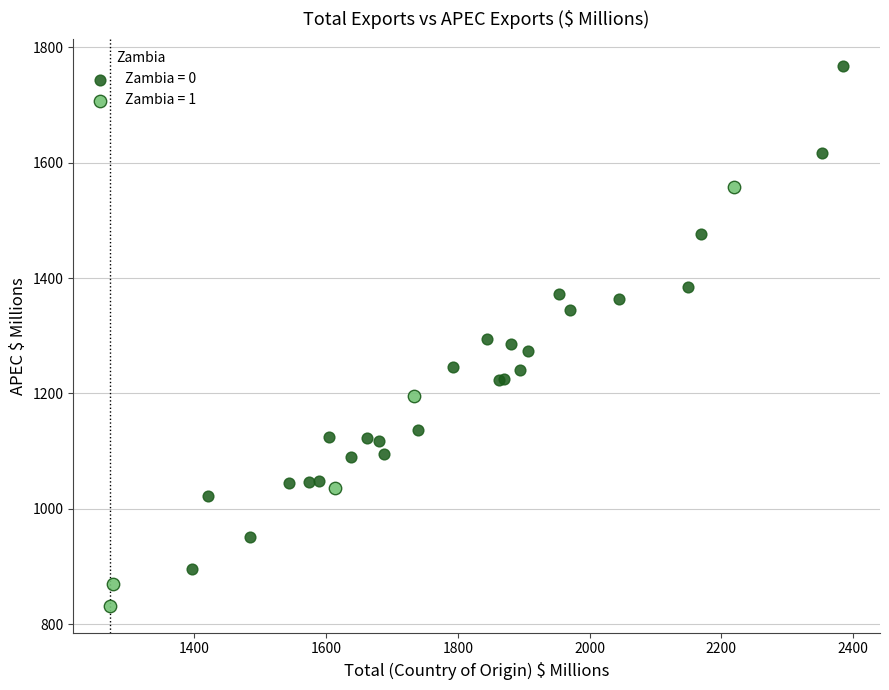

Which series contains the highest Y value?

Zambia = 0